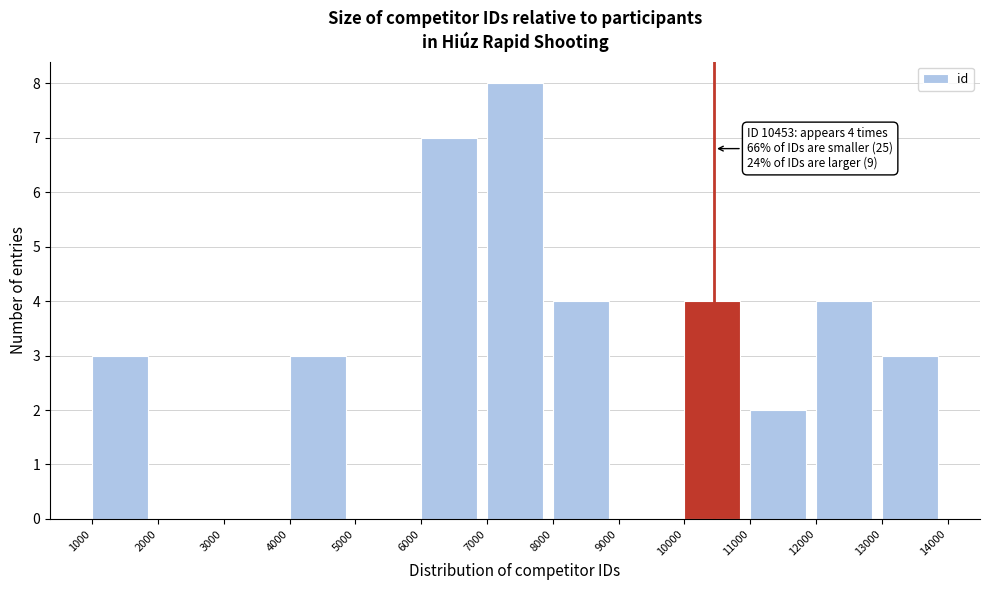

Over which range of the x-axis is the bar tallest?

7000 to 8000